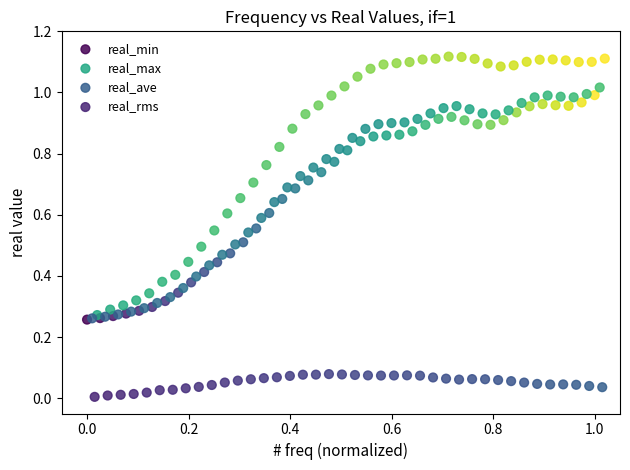

Which series has the largest Y range (max minus min)?

real_max